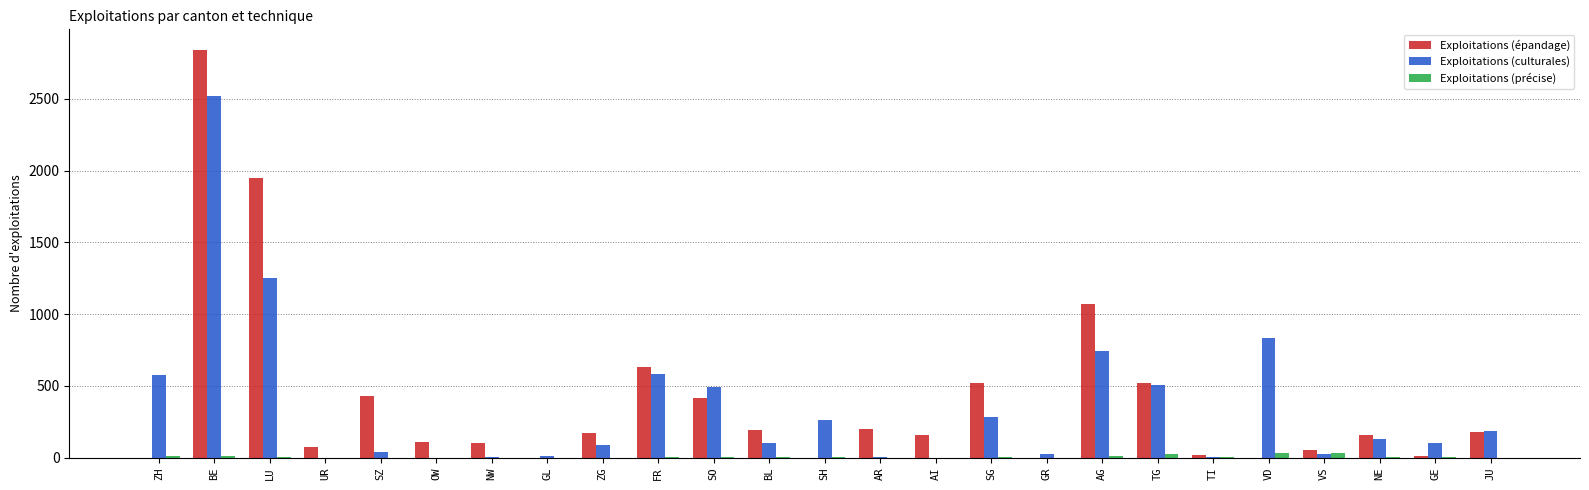

At which category is the sum across all series the highest?

BE